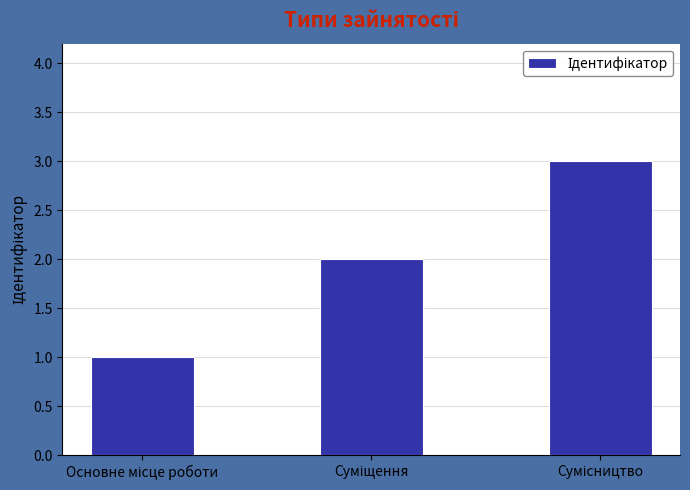

What is the sum of all values?

6